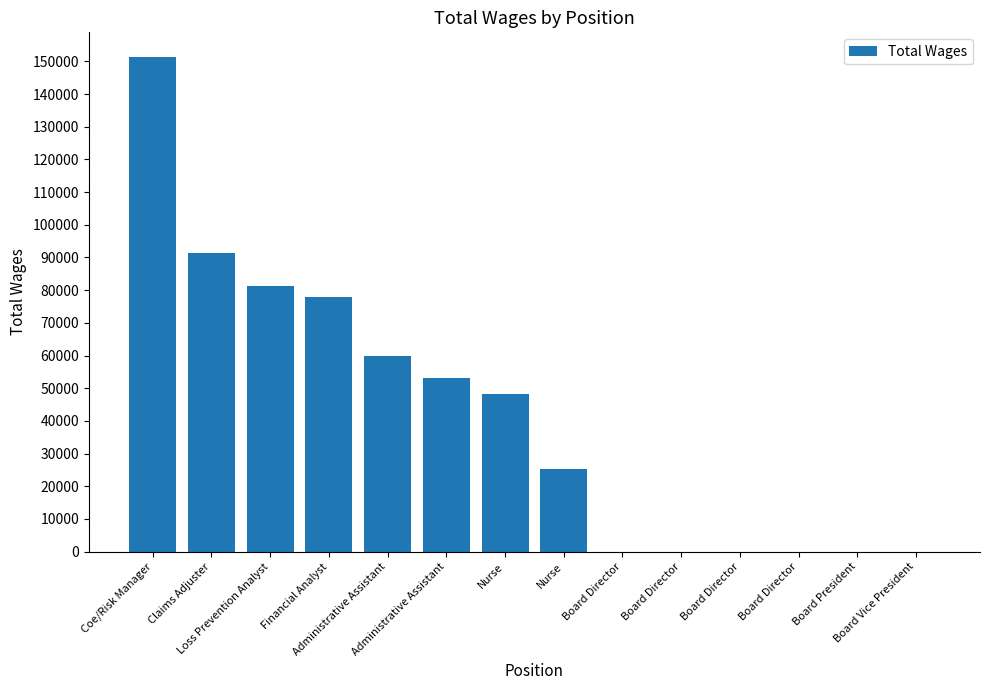

Reading left to right, transcribe all the data shown in this chart.

Coe/Risk Manager=151322	Claims Adjuster=91378	Loss Prevention Analyst=81375	Financial Analyst=77823	Administrative Assistant=59980	Administrative Assistant=53017	Nurse=48284	Nurse=25422	Board Director=0	Board Director=0	Board Director=0	Board Director=0	Board President=0	Board Vice President=0